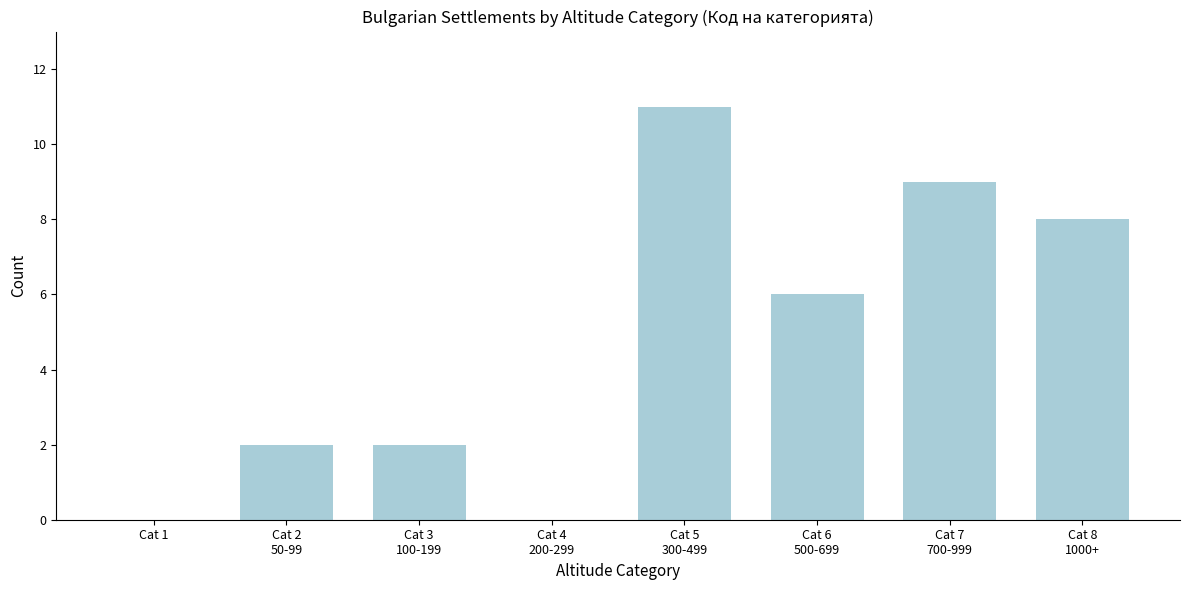

The chart shows a value of 8 at Cat 1. True or false?

False